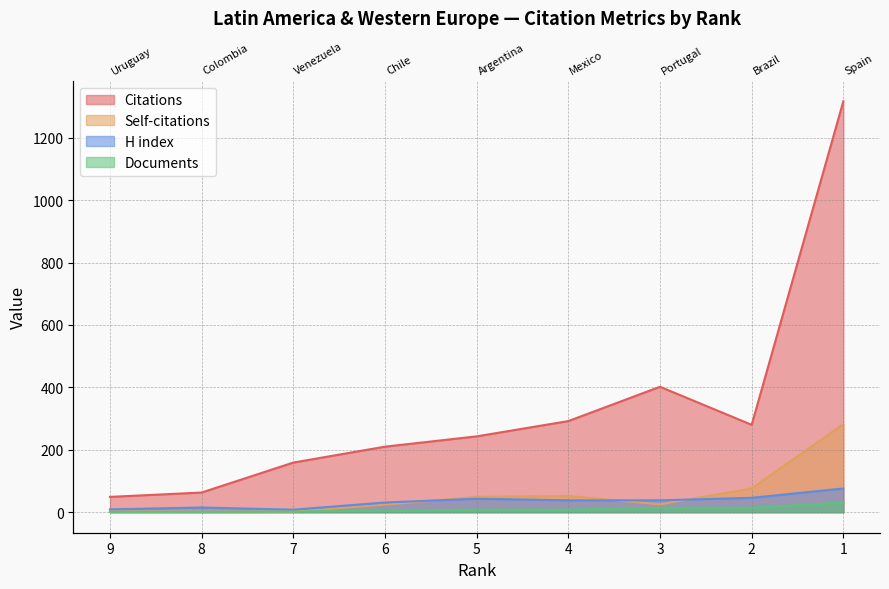

What is the average value of the Documents series?

9